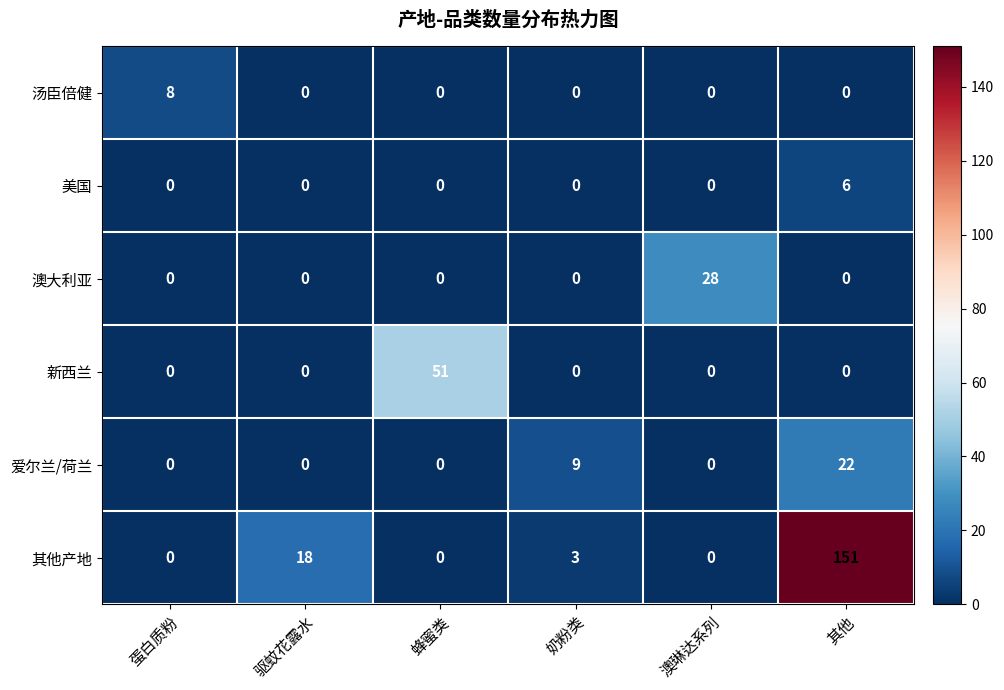

Which series has the largest total across all categories?

其他产地